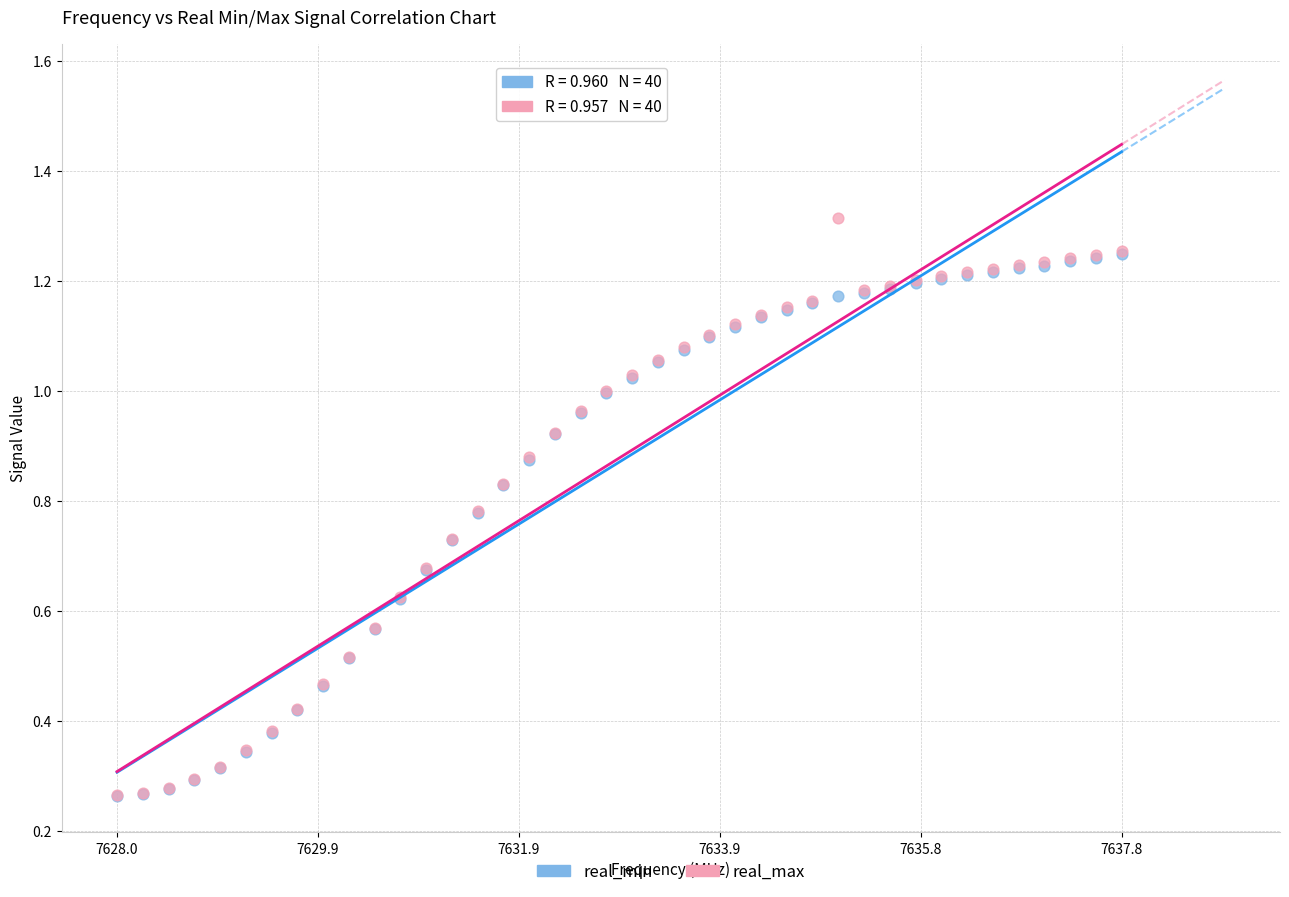

What are all the series names shown in the legend?

real_min, real_max